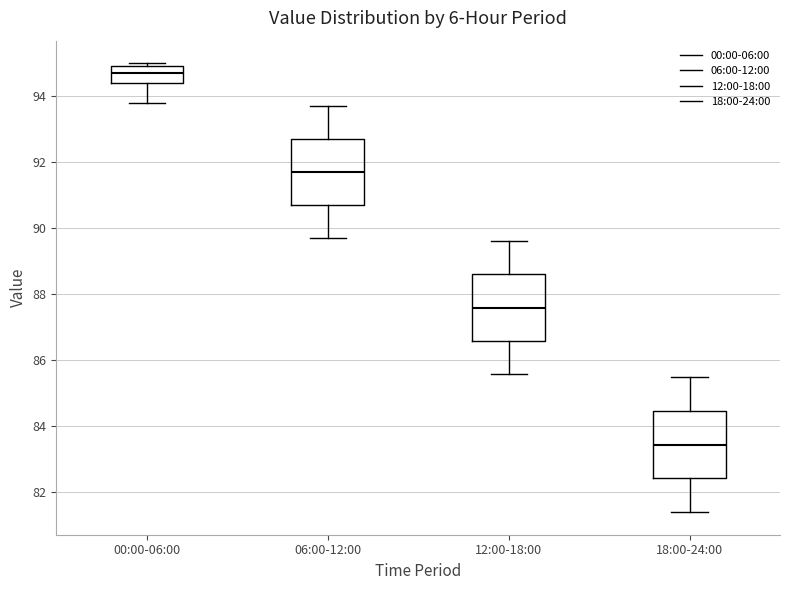

Reading left to right, transcribe this box plot: for each box, give where its median line is, the range the box spans, and where its two whiskers end, as read against the y-axis. The values are not printed on the chart, so give them approximately, as read against the axis.

00:00-06:00: median 94.8, box 94.4 to 95.0, whiskers 93.8 to 95.0 (just above the box's upper edge)
06:00-12:00: median 91.8, box 90.8 to 92.8, whiskers 89.8 to 93.8
12:00-18:00: median 87.6, box 86.6 to 88.6, whiskers 85.6 to 89.6
18:00-24:00: median 83.4, box 82.4 to 84.4, whiskers 81.4 to 85.6